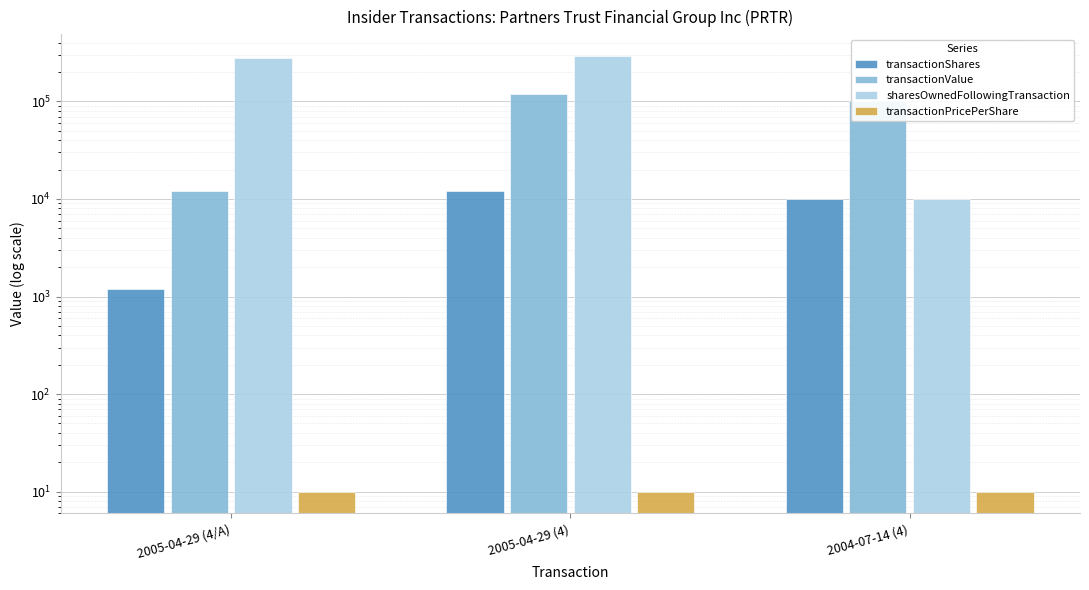

How many bars are there in each group?

4